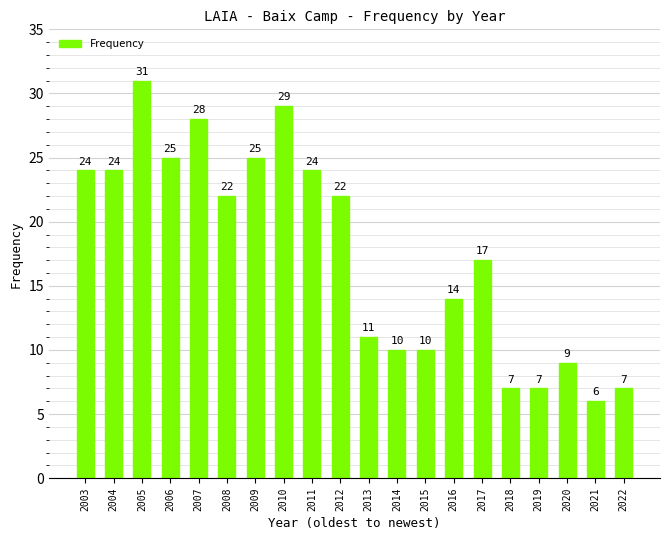

What is the value of the 7th bar from the left?

25